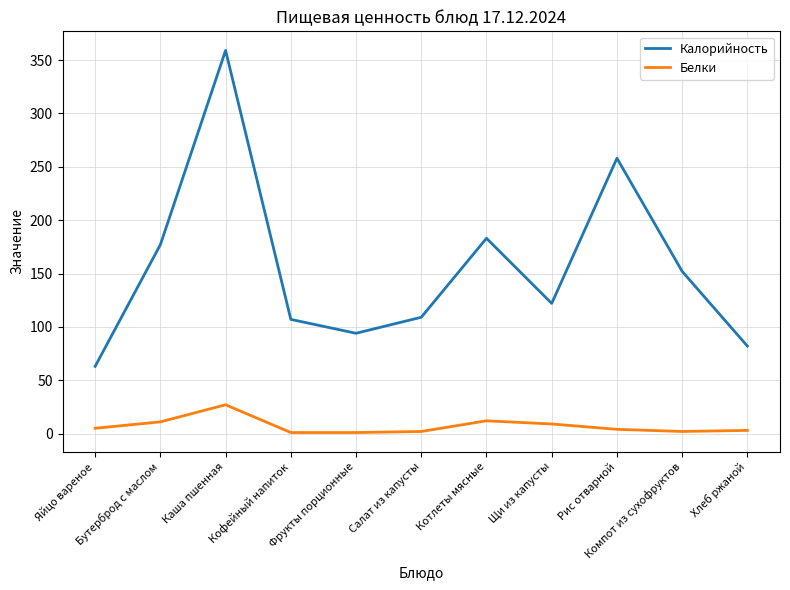

True or false: Белки and Калорийность cross at least once.

False